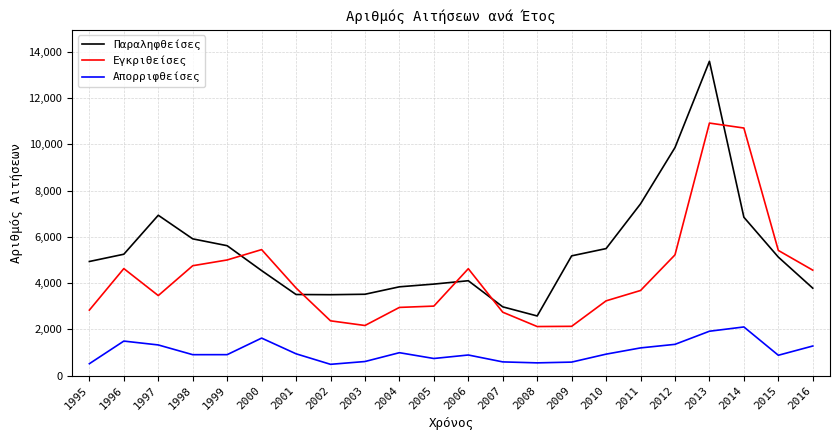

Which series has the largest total across all categories?

Παραληφθείσες